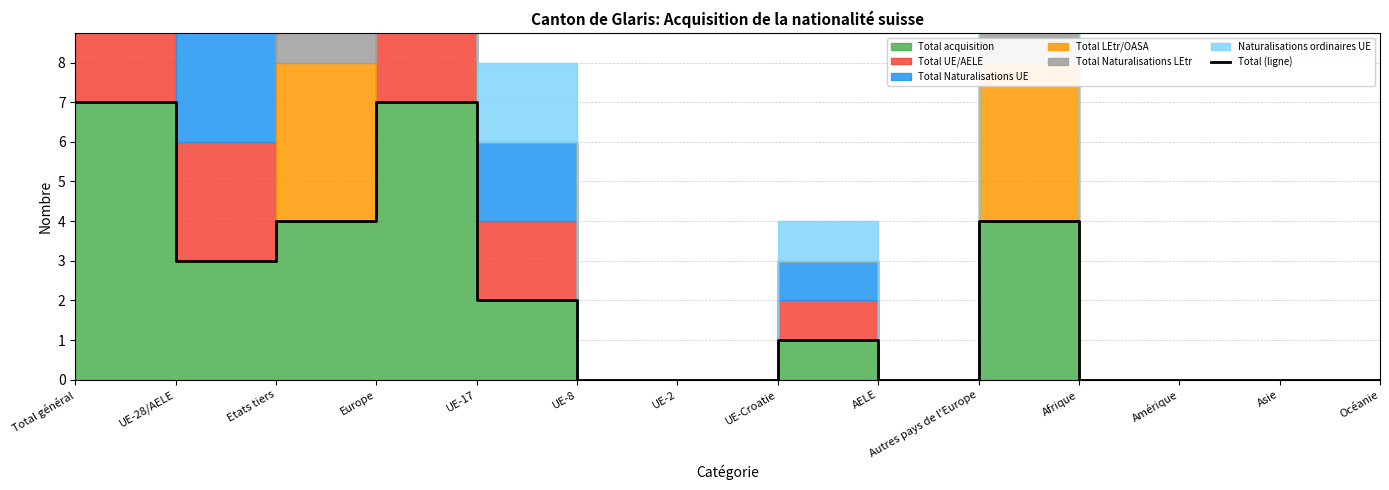

The value at Afrique is -3. True or false?

False